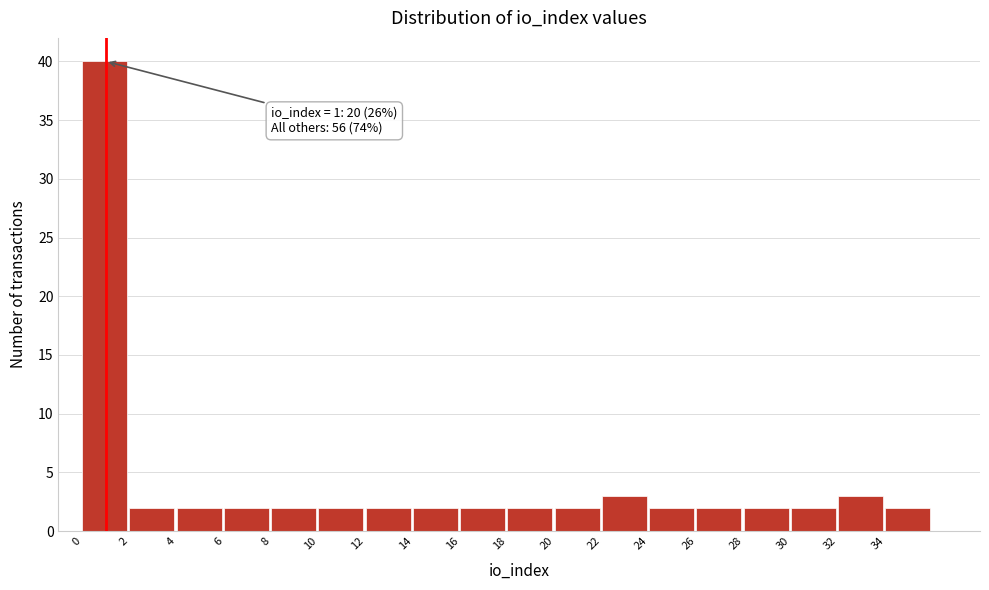

Over which range of the x-axis is the bar tallest?

0 to 2